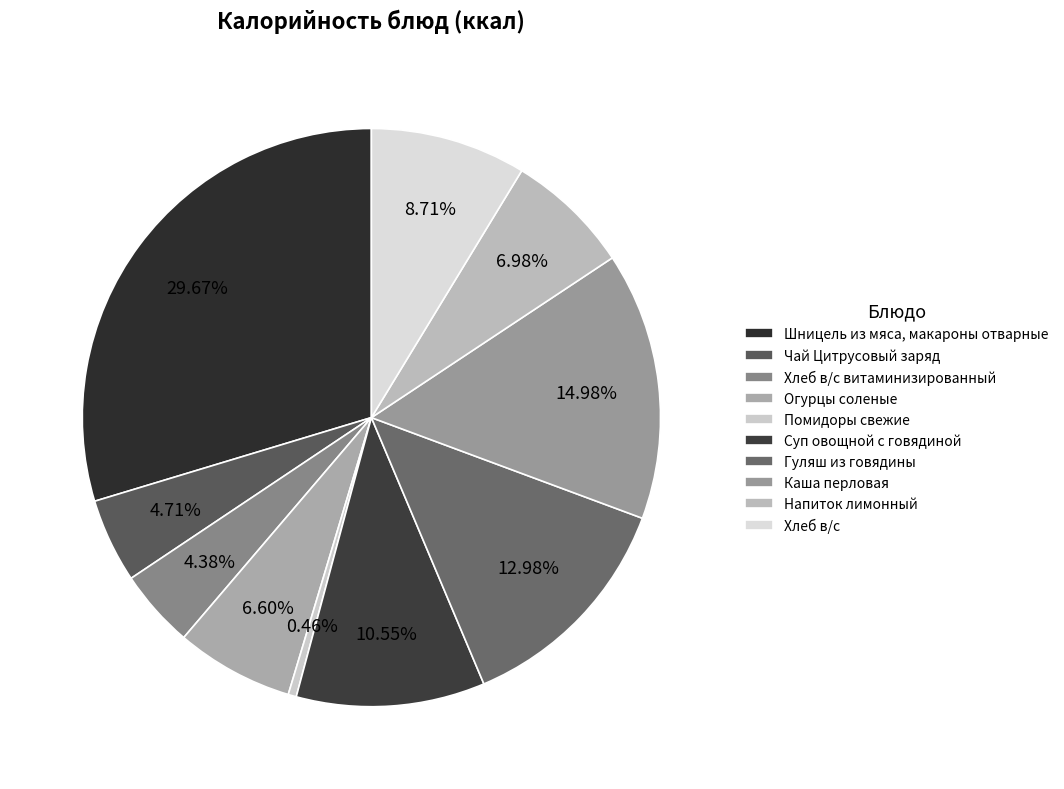

Between Помидоры свежие and Каша перловая, which is larger?

Каша перловая